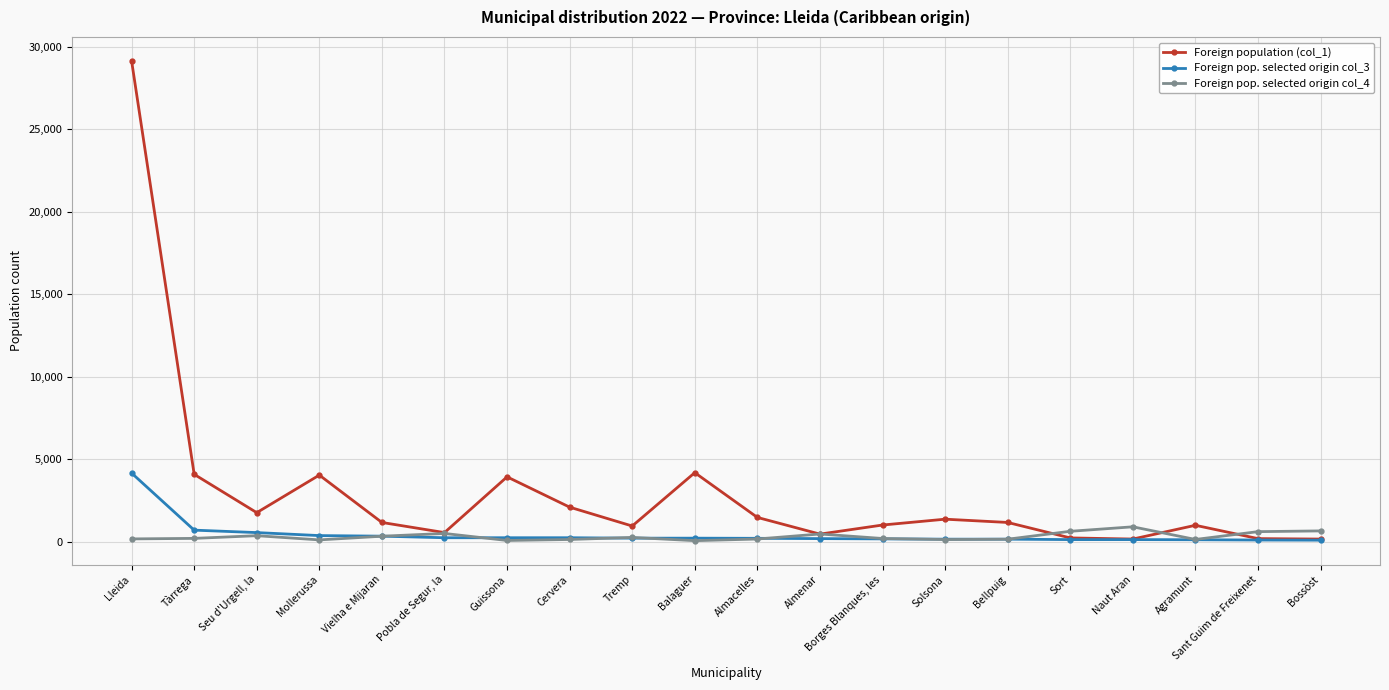

How many interior local peaks does the Foreign population (col_1) series have?

5